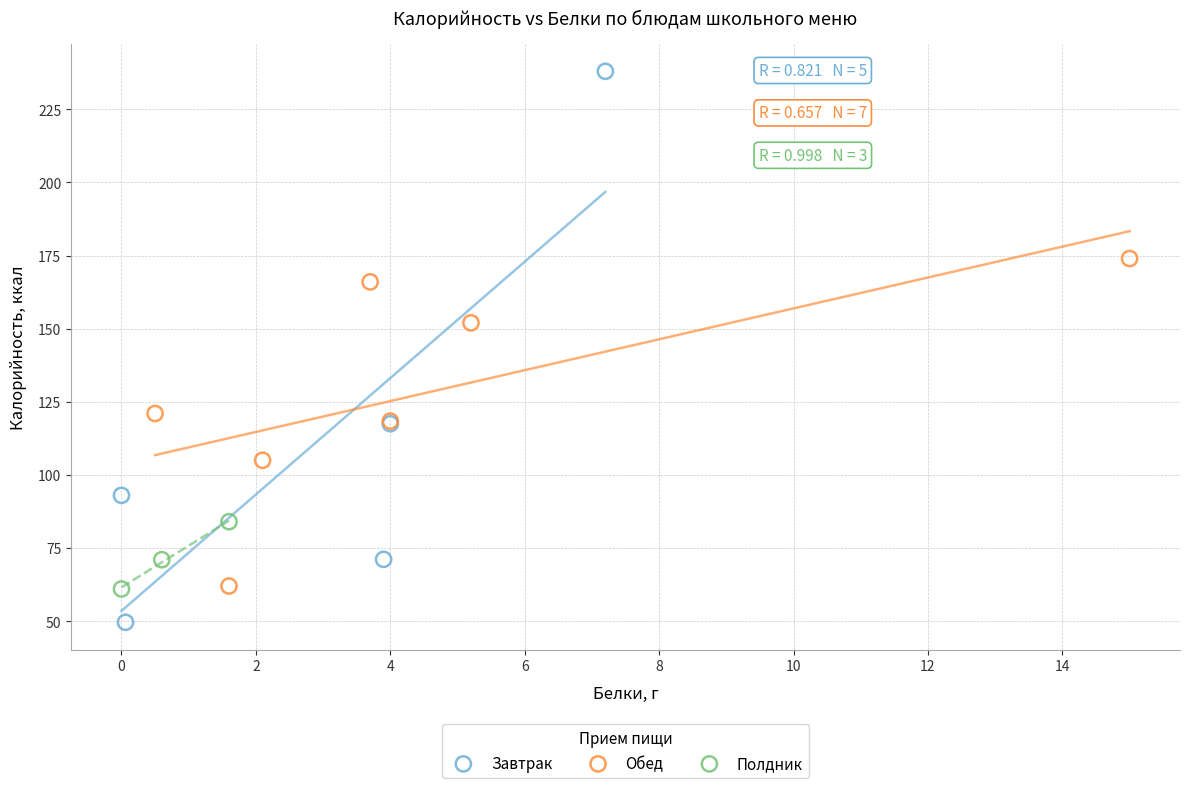

Which series has the widest spread of Y values?

Завтрак